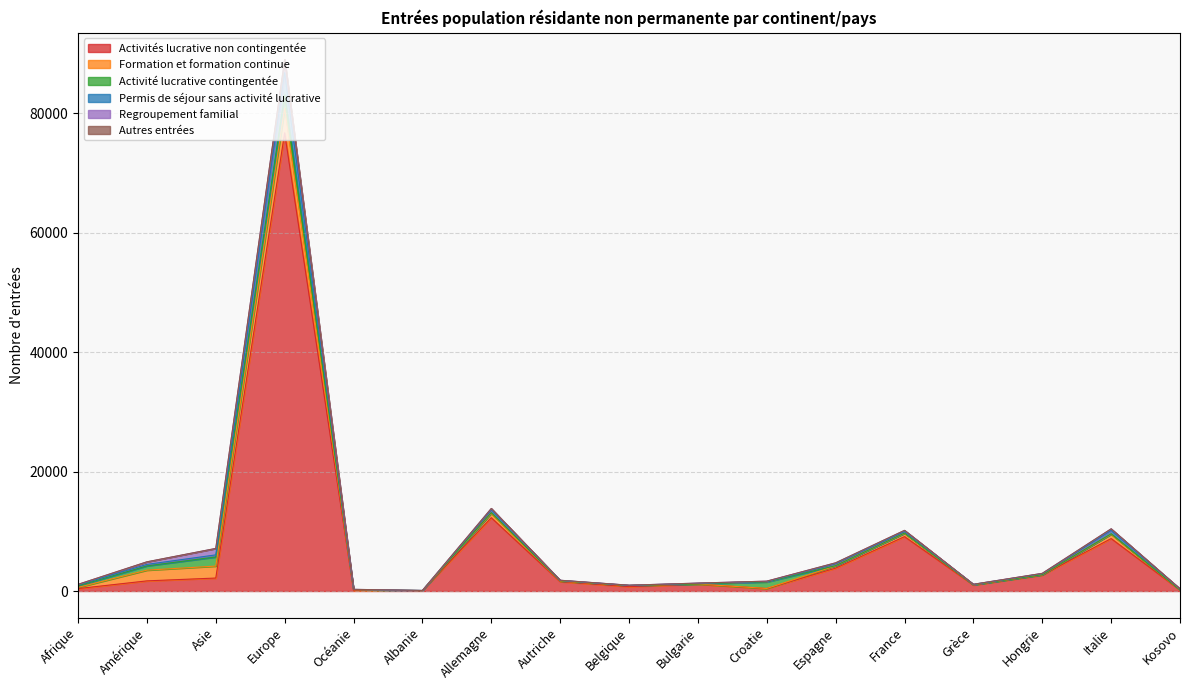

What is the difference between the maximum and minimum values in the Activités lucrative non contingentée series?

76622